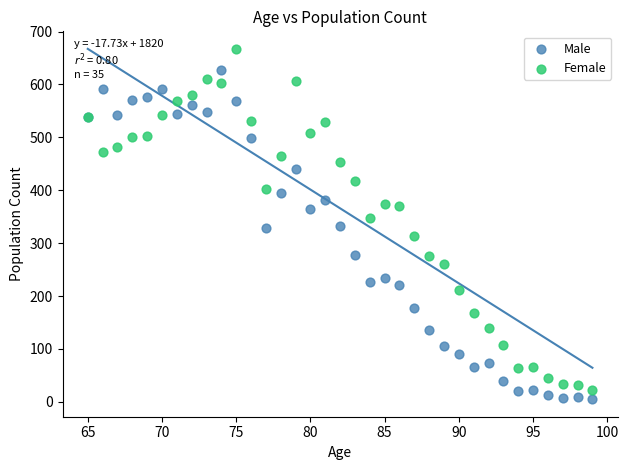

Which series has the widest spread of Y values?

Female